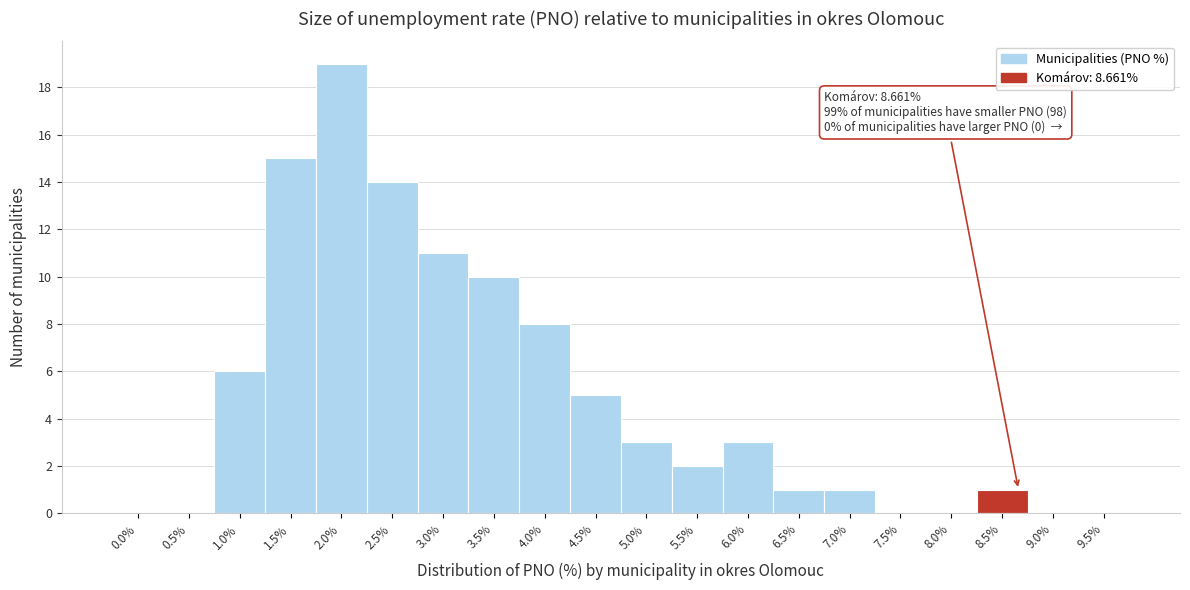

Reading left to right, list all the values displayed in this chart.

0.0%=0	0.5%=0	1.0%=6	1.5%=15	2.0%=19	2.5%=14	3.0%=11	3.5%=10	4.0%=8	4.5%=5	5.0%=3	5.5%=2	6.0%=3	6.5%=1	7.0%=1	7.5%=0	8.0%=0	8.5%=1	9.0%=0	9.5%=0